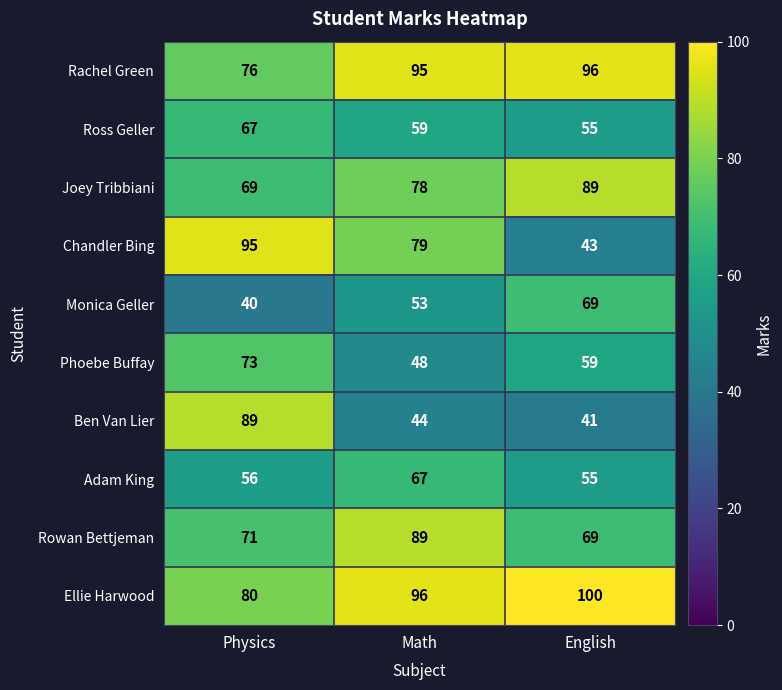

At which label does Chandler Bing first exceed 79?

Physics